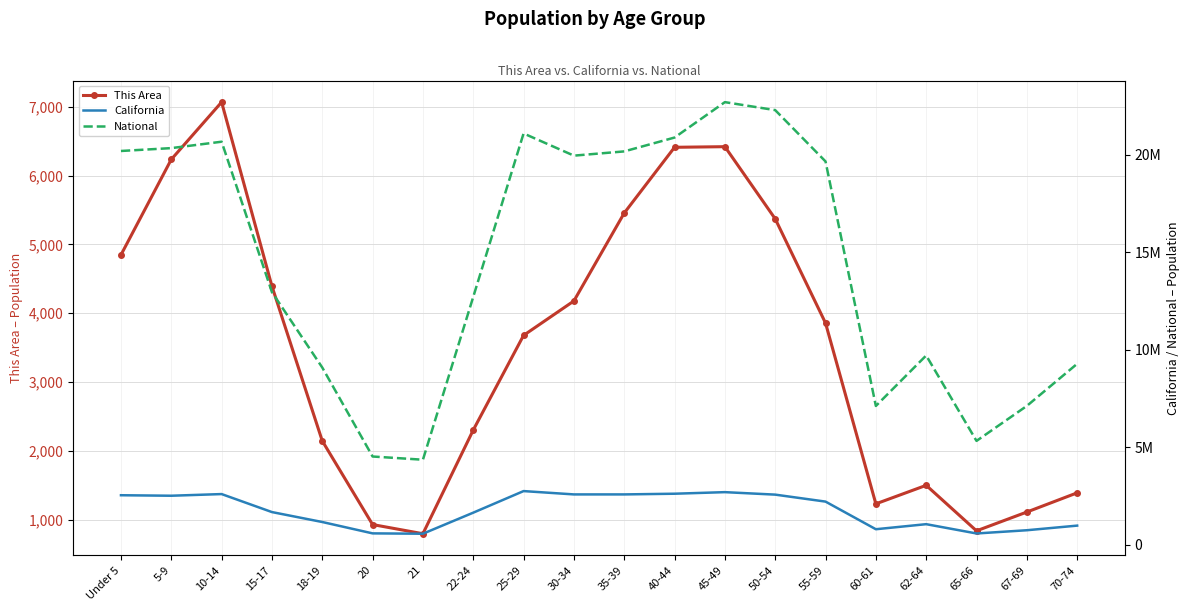

True or false: California has a value of 568817 at 65-66.

True